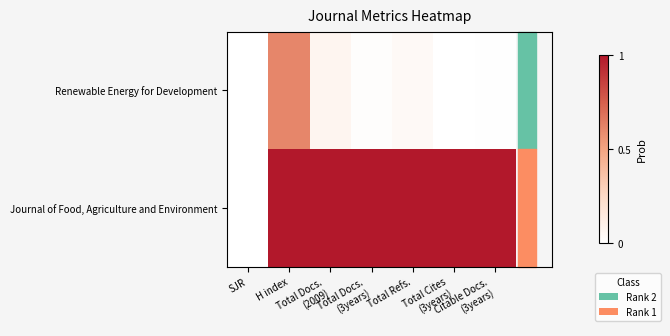

At which category is the sum across all series the highest?

H index